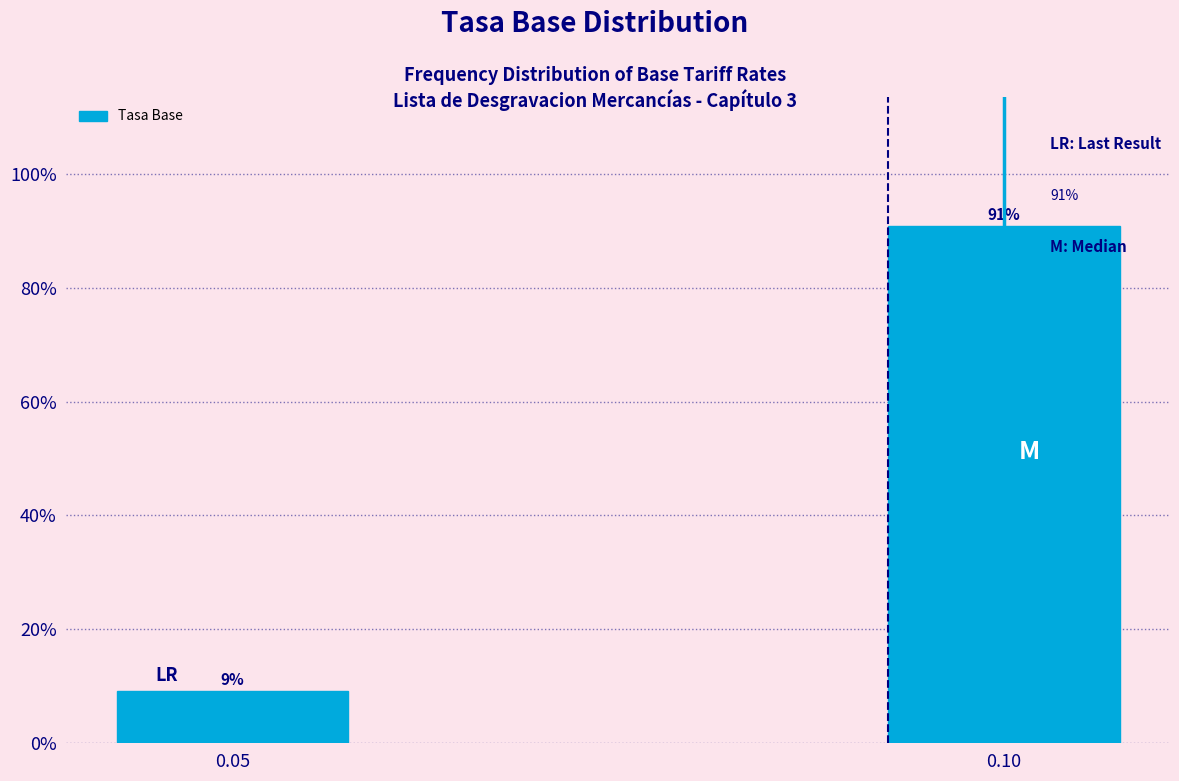

Is it true that the value at 0.10 is 90.8?

True